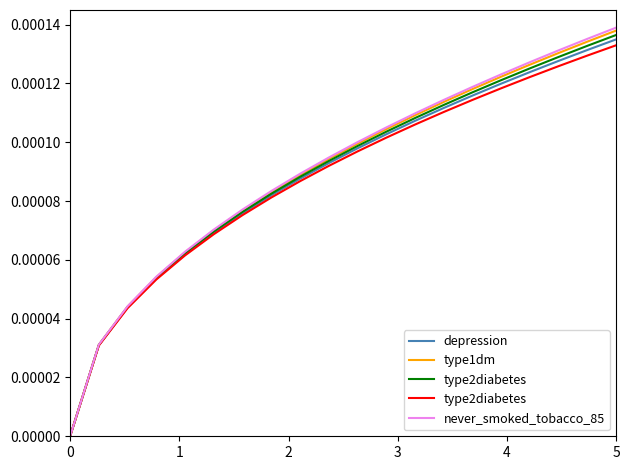

The depression series shows 0.0 at 0. True or false?

True